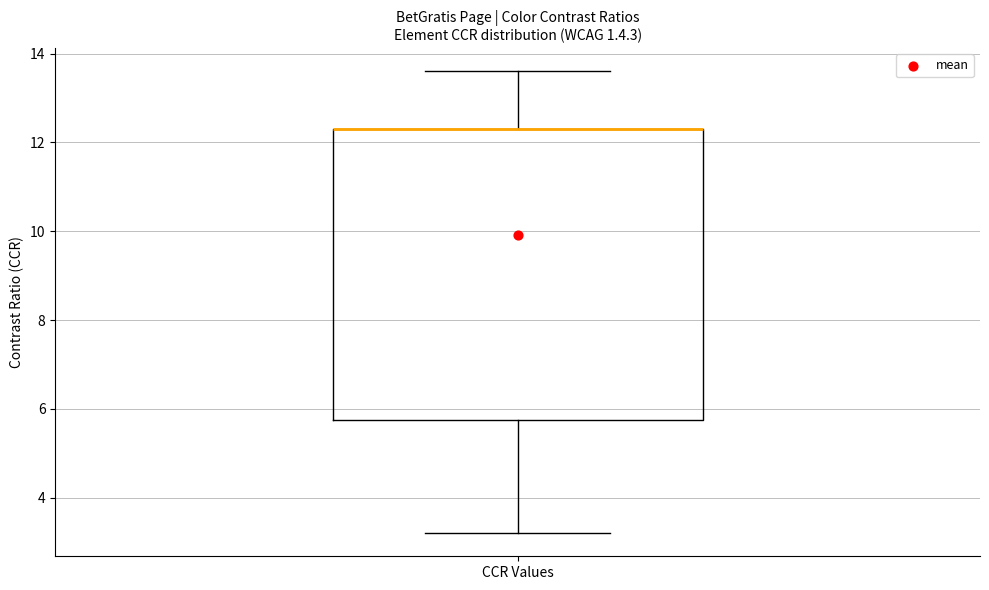

Read this box plot against the y-axis: the position of the median line, the range covered by the box, and the ends of both whiskers. The values are not printed on the chart, so give them approximately, as read against the axis.

median 12.4 (drawn on the box's upper edge), box 5.8 to 12.4, whiskers 3.2 to 13.6